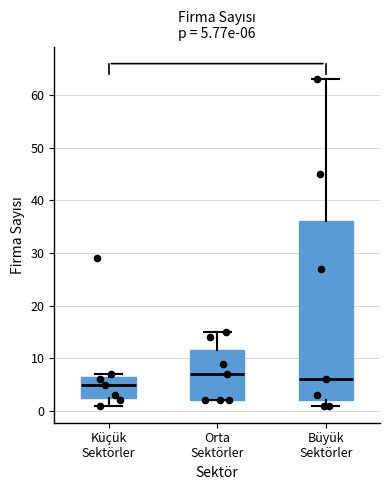

Which box has the highest median line?

Orta Sektörler